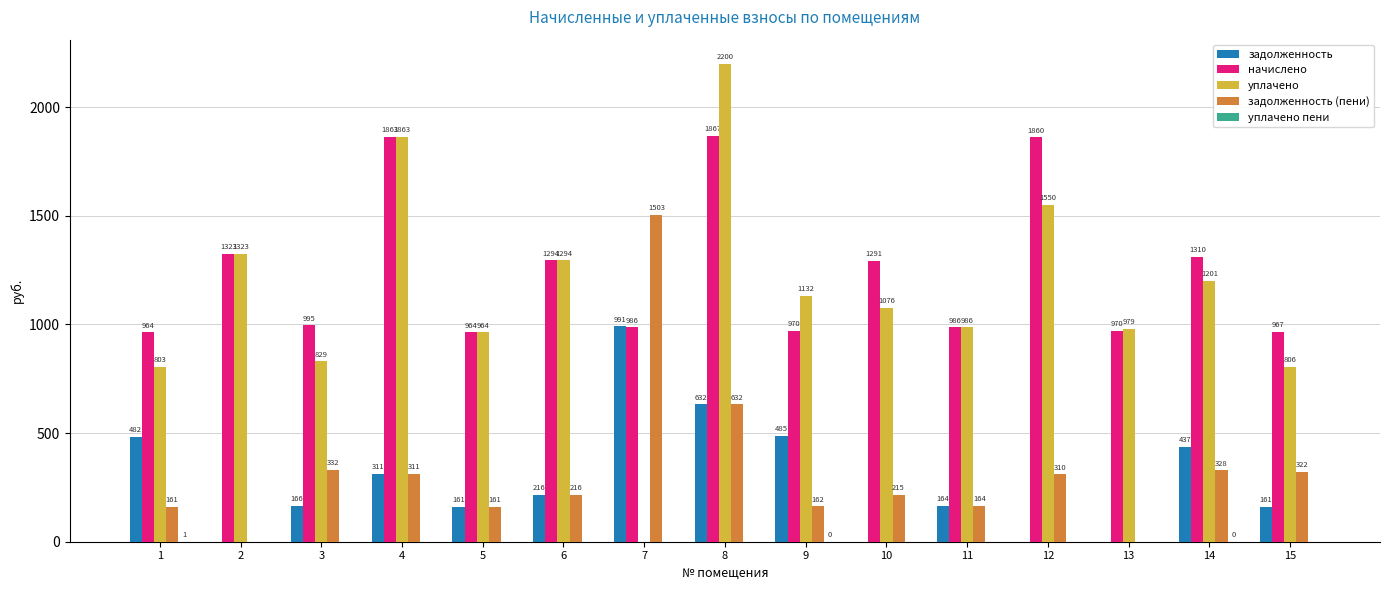

How many groups of bars are there?

15